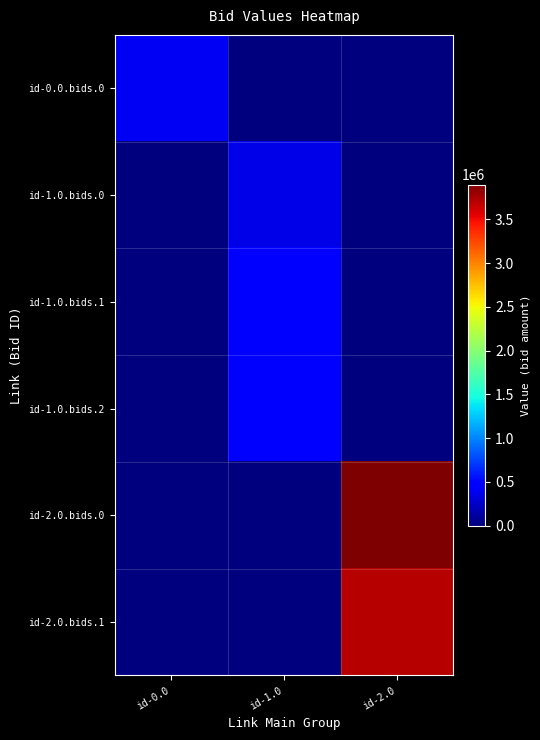

Between id-1.0 and id-2.0, which series saw the biggest shift?

id-2.0.bids.0